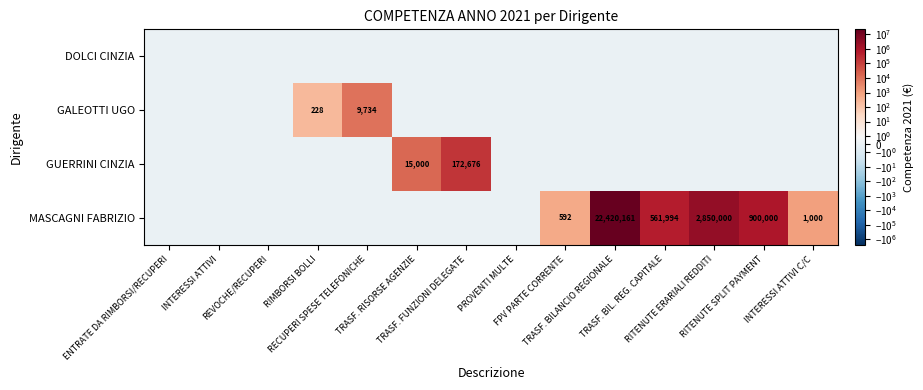

True or false: MASCAGNI FABRIZIO has a value of 13742507.4 at ENTRATE DA RIMBORSI/RECUPERI.

False